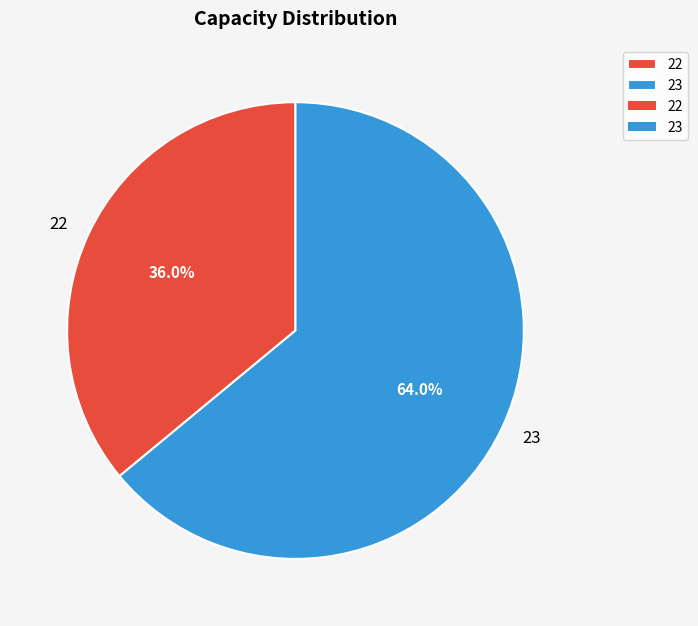

True or false: 23 accounts for 64% of the total.

True